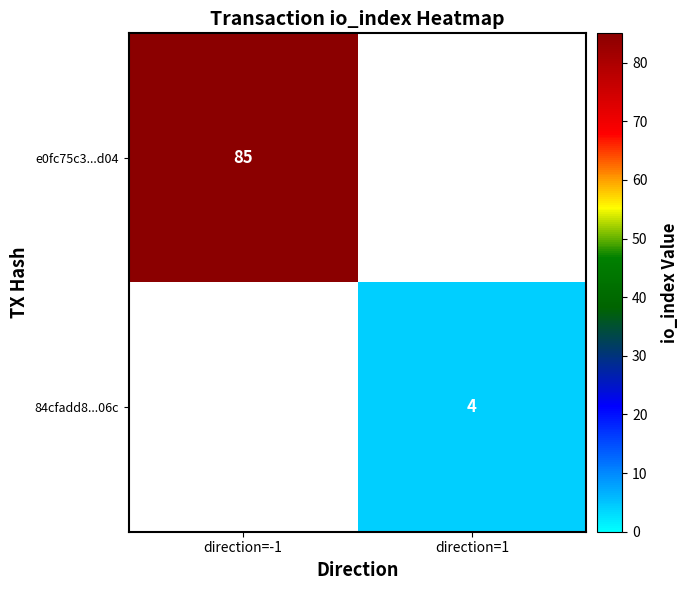

The 84cfadd8...06c series shows 4 at direction=1. True or false?

True